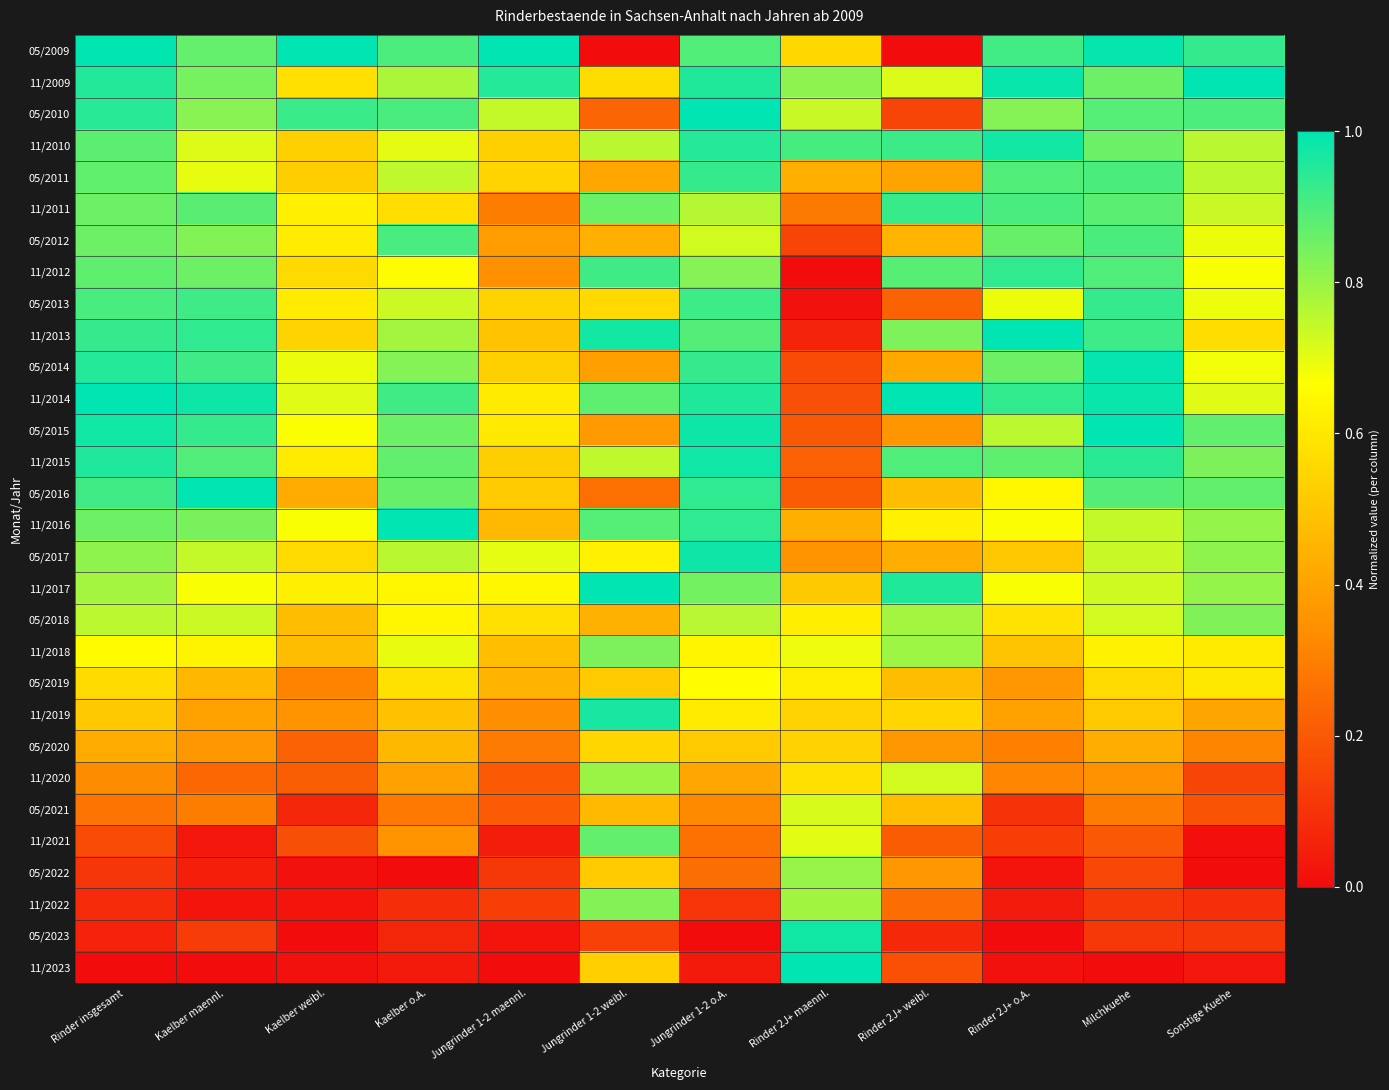

Which series changed the most between Rinder insgesamt and Rinder 2J+ maennl.?

11/2023